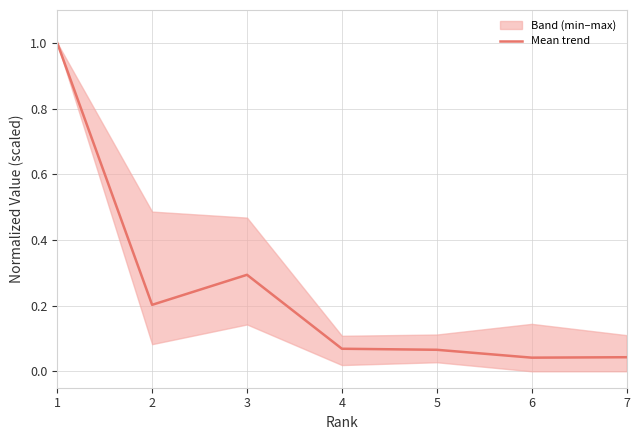

True or false: there are more than 2 points higher than both neighbors.

False